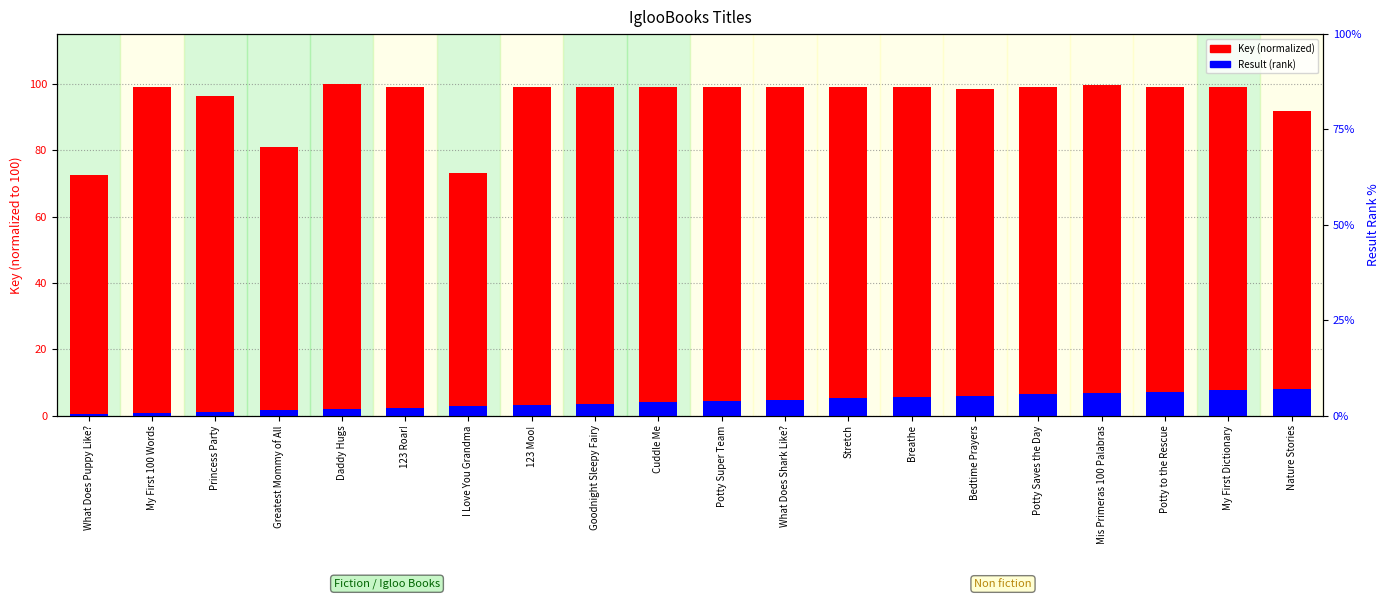

What is the sum of the Key (normalized) values at Cuddle Me and 123 Roar!?

198.1